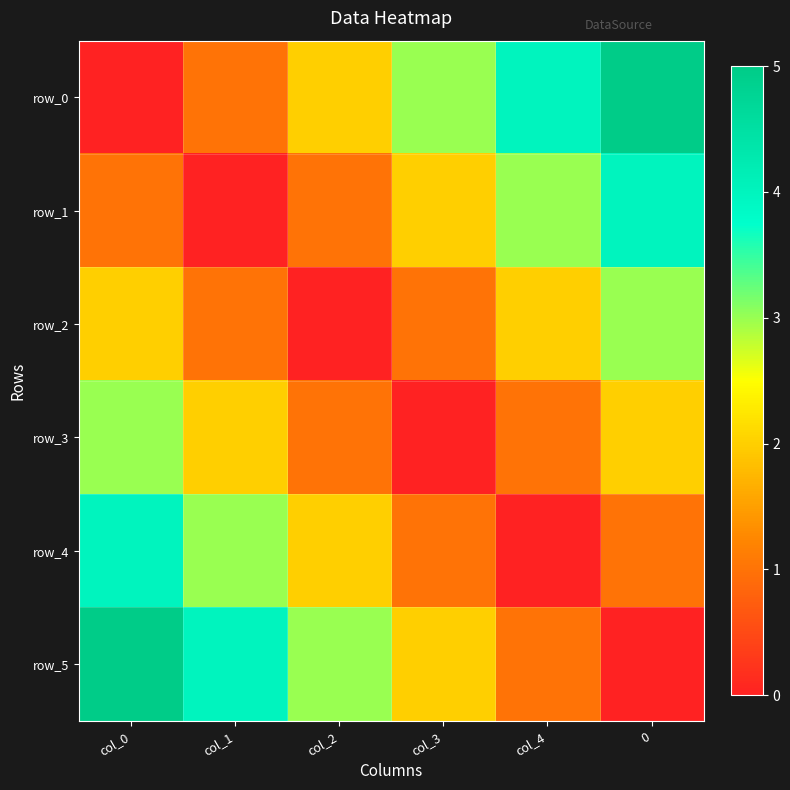

Reading left to right, list all the values displayed in this chart.

row_0: 0	1	2	3	4	5
row_1: 1	0	1	2	3	4
row_2: 2	1	0	1	2	3
row_3: 3	2	1	0	1	2
row_4: 4	3	2	1	0	1
row_5: 5	4	3	2	1	0